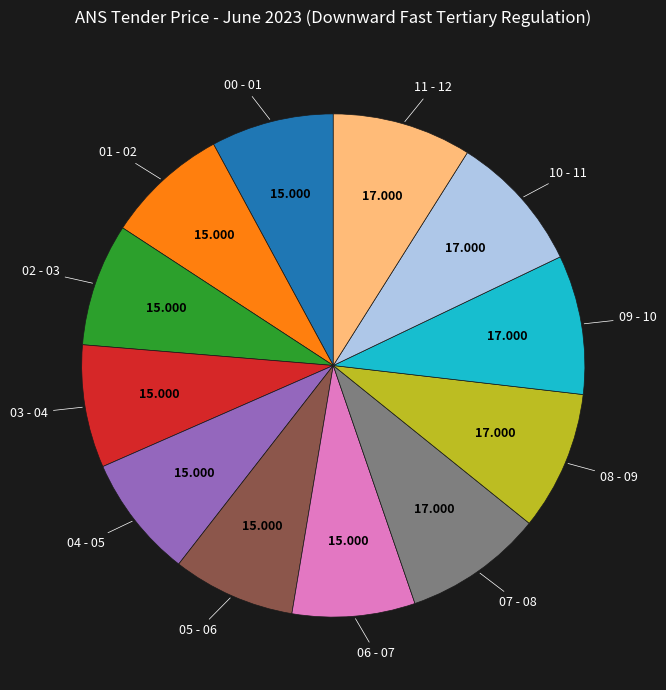

Is there any slice that represents more than half of the pie?

No